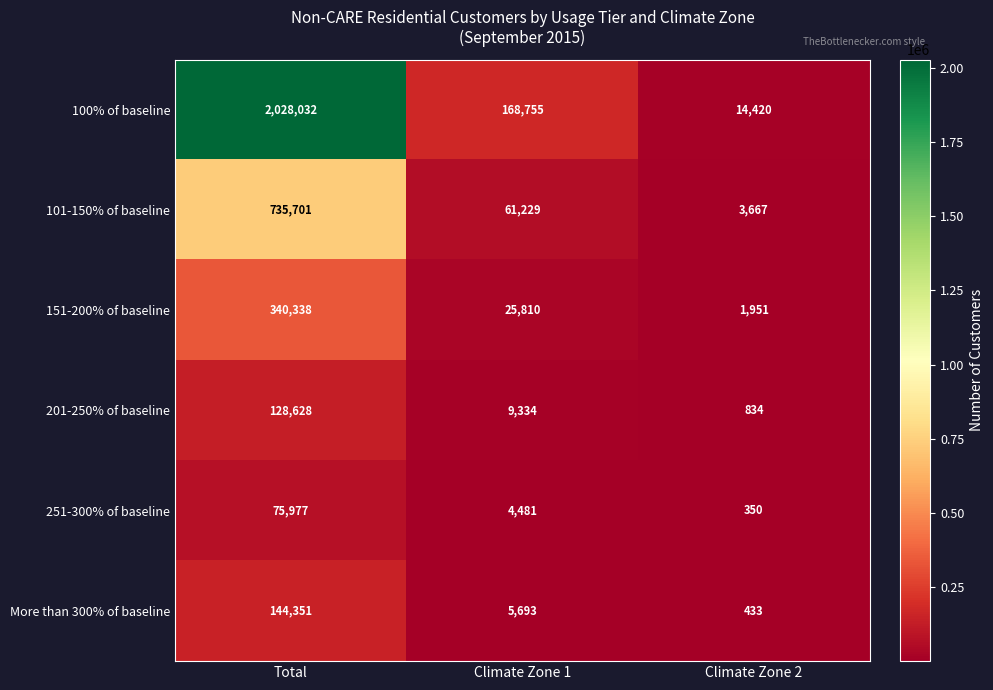

Which series has the largest total across all categories?

100% of baseline